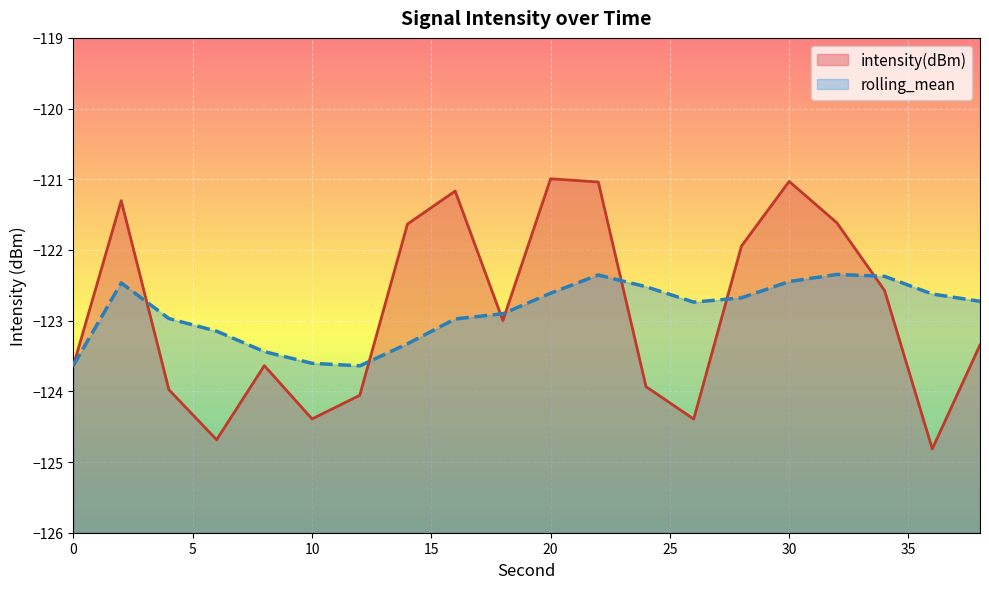

Does the chart display data point markers on the line(s)?

No